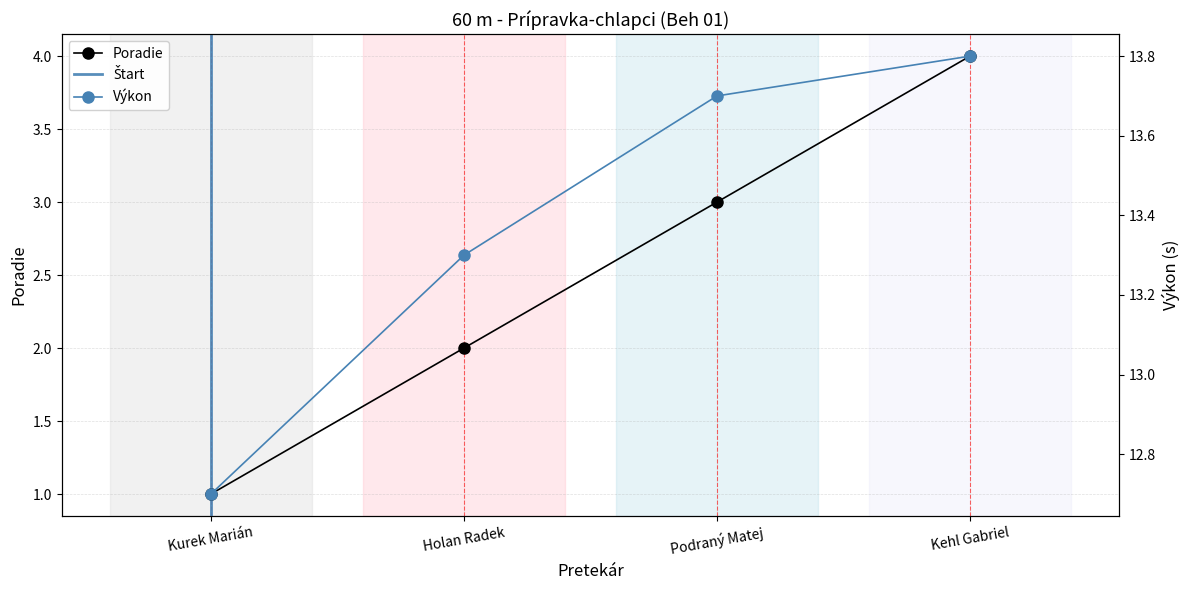

Count the number of categories in the chart.

4